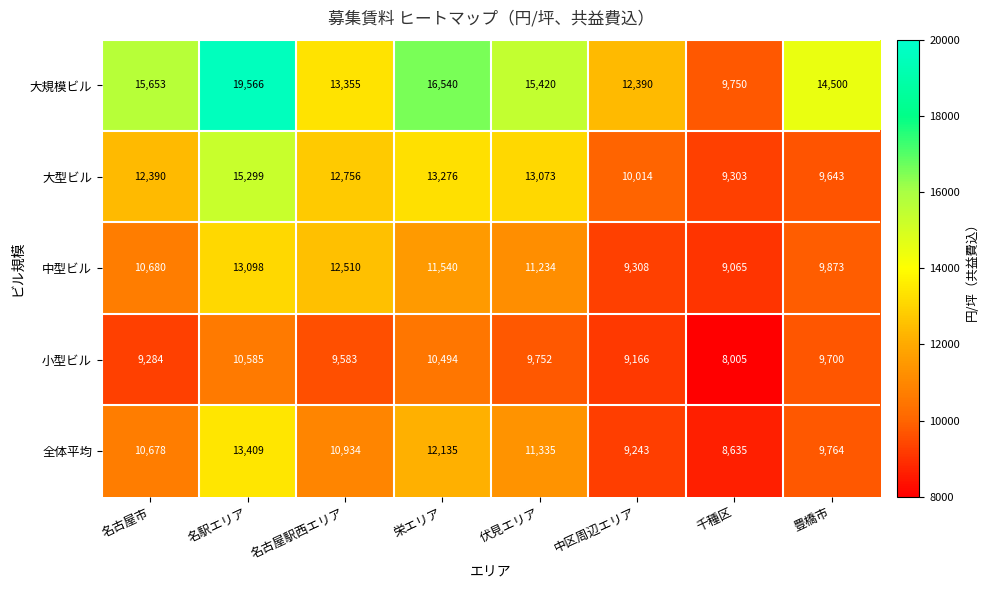

What is the difference between the maximum and minimum values in the 中型ビル series?

4033